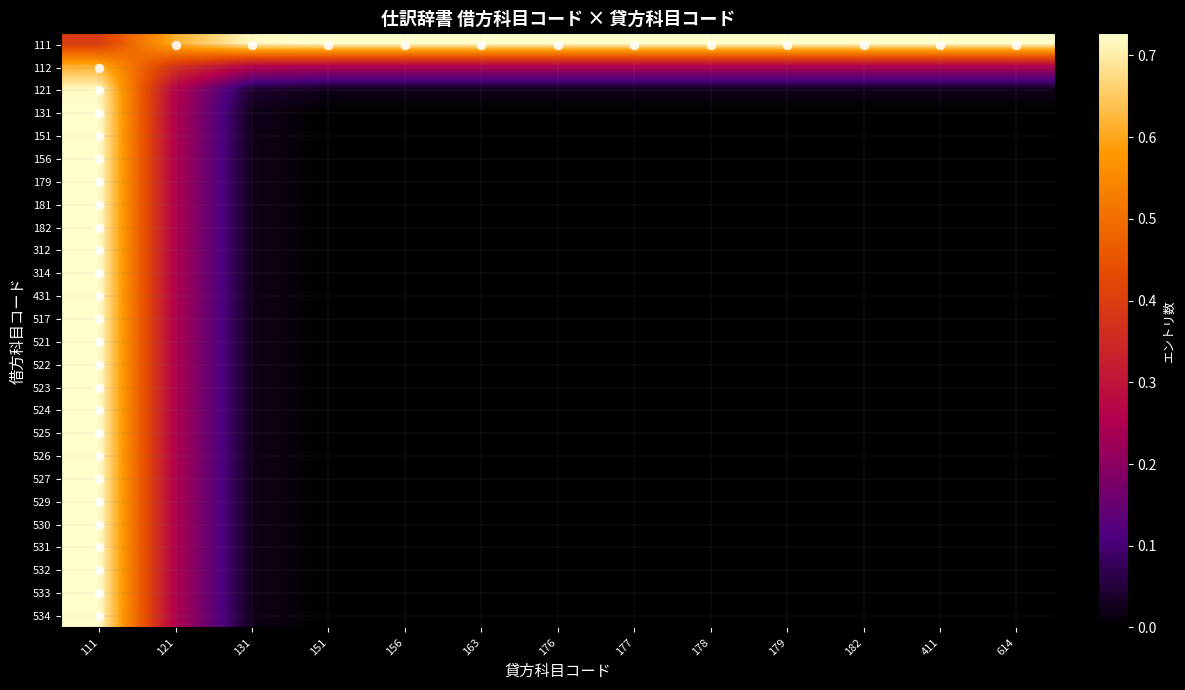

Reading right to left, what are all the values shown in this chart?

111: 614=0.7	411=0.7	182=0.7	179=0.7	178=0.7	177=0.7	176=0.7	163=0.7	156=0.7	151=0.7	131=0.7	121=0.6	111=0.4
112: 614=0.3	411=0.3	182=0.3	179=0.3	178=0.3	177=0.3	176=0.3	163=0.3	156=0.3	151=0.3	131=0.3	121=0.4	111=0.6
121: 614=0.0	411=0.0	182=0.0	179=0.0	178=0.0	177=0.0	176=0.0	163=0.0	156=0.0	151=0.0	131=0.0	121=0.3	111=0.7
131: 614=0.0	411=0.0	182=0.0	179=0.0	178=0.0	177=0.0	176=0.0	163=0.0	156=0.0	151=0.0	131=0.0	121=0.3	111=0.7
151: 614=0.0	411=0.0	182=0.0	179=0.0	178=0.0	177=0.0	176=0.0	163=0.0	156=0.0	151=0.0	131=0.0	121=0.3	111=0.7
156: 614=0.0	411=0.0	182=0.0	179=0.0	178=0.0	177=0.0	176=0.0	163=0.0	156=0.0	151=0.0	131=0.0	121=0.3	111=0.7
179: 614=0.0	411=0.0	182=0.0	179=0.0	178=0.0	177=0.0	176=0.0	163=0.0	156=0.0	151=0.0	131=0.0	121=0.3	111=0.7
181: 614=0.0	411=0.0	182=0.0	179=0.0	178=0.0	177=0.0	176=0.0	163=0.0	156=0.0	151=0.0	131=0.0	121=0.3	111=0.7
182: 614=0.0	411=0.0	182=0.0	179=0.0	178=0.0	177=0.0	176=0.0	163=0.0	156=0.0	151=0.0	131=0.0	121=0.3	111=0.7
312: 614=0.0	411=0.0	182=0.0	179=0.0	178=0.0	177=0.0	176=0.0	163=0.0	156=0.0	151=0.0	131=0.0	121=0.3	111=0.7
314: 614=0.0	411=0.0	182=0.0	179=0.0	178=0.0	177=0.0	176=0.0	163=0.0	156=0.0	151=0.0	131=0.0	121=0.3	111=0.7
431: 614=0.0	411=0.0	182=0.0	179=0.0	178=0.0	177=0.0	176=0.0	163=0.0	156=0.0	151=0.0	131=0.0	121=0.3	111=0.7
517: 614=0.0	411=0.0	182=0.0	179=0.0	178=0.0	177=0.0	176=0.0	163=0.0	156=0.0	151=0.0	131=0.0	121=0.3	111=0.7
521: 614=0.0	411=0.0	182=0.0	179=0.0	178=0.0	177=0.0	176=0.0	163=0.0	156=0.0	151=0.0	131=0.0	121=0.3	111=0.7
522: 614=0.0	411=0.0	182=0.0	179=0.0	178=0.0	177=0.0	176=0.0	163=0.0	156=0.0	151=0.0	131=0.0	121=0.3	111=0.7
523: 614=0.0	411=0.0	182=0.0	179=0.0	178=0.0	177=0.0	176=0.0	163=0.0	156=0.0	151=0.0	131=0.0	121=0.3	111=0.7
524: 614=0.0	411=0.0	182=0.0	179=0.0	178=0.0	177=0.0	176=0.0	163=0.0	156=0.0	151=0.0	131=0.0	121=0.3	111=0.7
525: 614=0.0	411=0.0	182=0.0	179=0.0	178=0.0	177=0.0	176=0.0	163=0.0	156=0.0	151=0.0	131=0.0	121=0.3	111=0.7
526: 614=0.0	411=0.0	182=0.0	179=0.0	178=0.0	177=0.0	176=0.0	163=0.0	156=0.0	151=0.0	131=0.0	121=0.3	111=0.7
527: 614=0.0	411=0.0	182=0.0	179=0.0	178=0.0	177=0.0	176=0.0	163=0.0	156=0.0	151=0.0	131=0.0	121=0.3	111=0.7
529: 614=0.0	411=0.0	182=0.0	179=0.0	178=0.0	177=0.0	176=0.0	163=0.0	156=0.0	151=0.0	131=0.0	121=0.3	111=0.7
530: 614=0.0	411=0.0	182=0.0	179=0.0	178=0.0	177=0.0	176=0.0	163=0.0	156=0.0	151=0.0	131=0.0	121=0.3	111=0.7
531: 614=0.0	411=0.0	182=0.0	179=0.0	178=0.0	177=0.0	176=0.0	163=0.0	156=0.0	151=0.0	131=0.0	121=0.3	111=0.7
532: 614=0.0	411=0.0	182=0.0	179=0.0	178=0.0	177=0.0	176=0.0	163=0.0	156=0.0	151=0.0	131=0.0	121=0.3	111=0.7
533: 614=0.0	411=0.0	182=0.0	179=0.0	178=0.0	177=0.0	176=0.0	163=0.0	156=0.0	151=0.0	131=0.0	121=0.3	111=0.7
534: 614=0.0	411=0.0	182=0.0	179=0.0	178=0.0	177=0.0	176=0.0	163=0.0	156=0.0	151=0.0	131=0.0	121=0.3	111=0.7